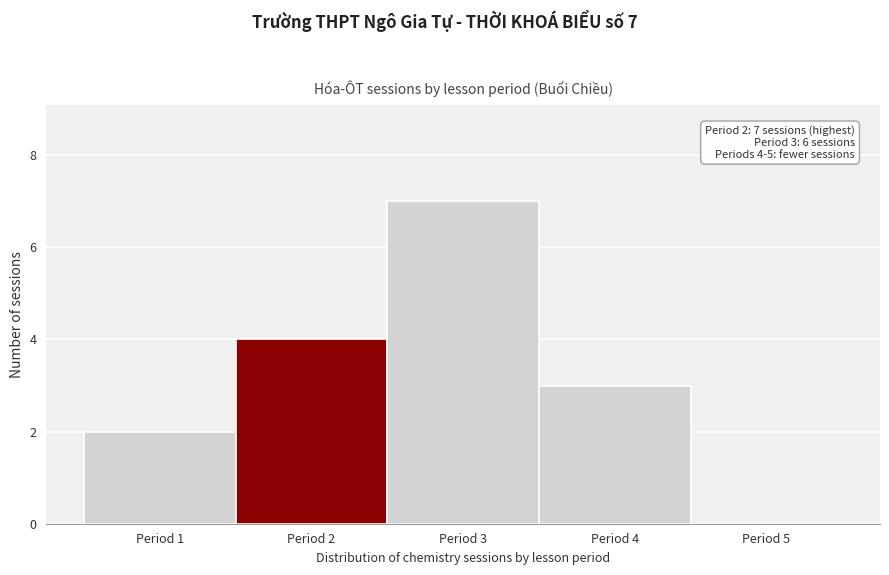

Over which range of the x-axis is the bar tallest?

2.5 to 3.5